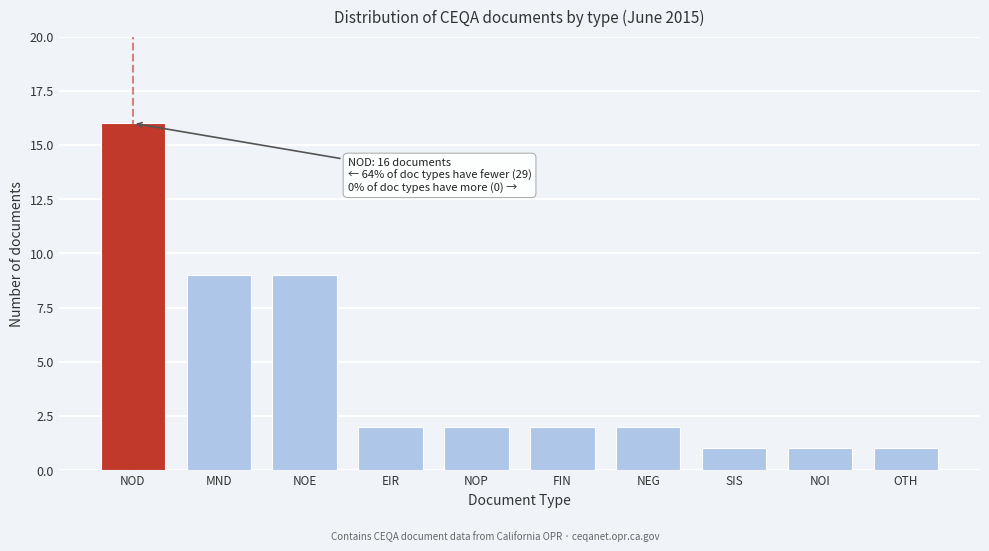

Reading left to right, extract all data points from this chart.

NOD=16	MND=9	NOE=9	EIR=2	NOP=2	FIN=2	NEG=2	SIS=1	NOI=1	OTH=1